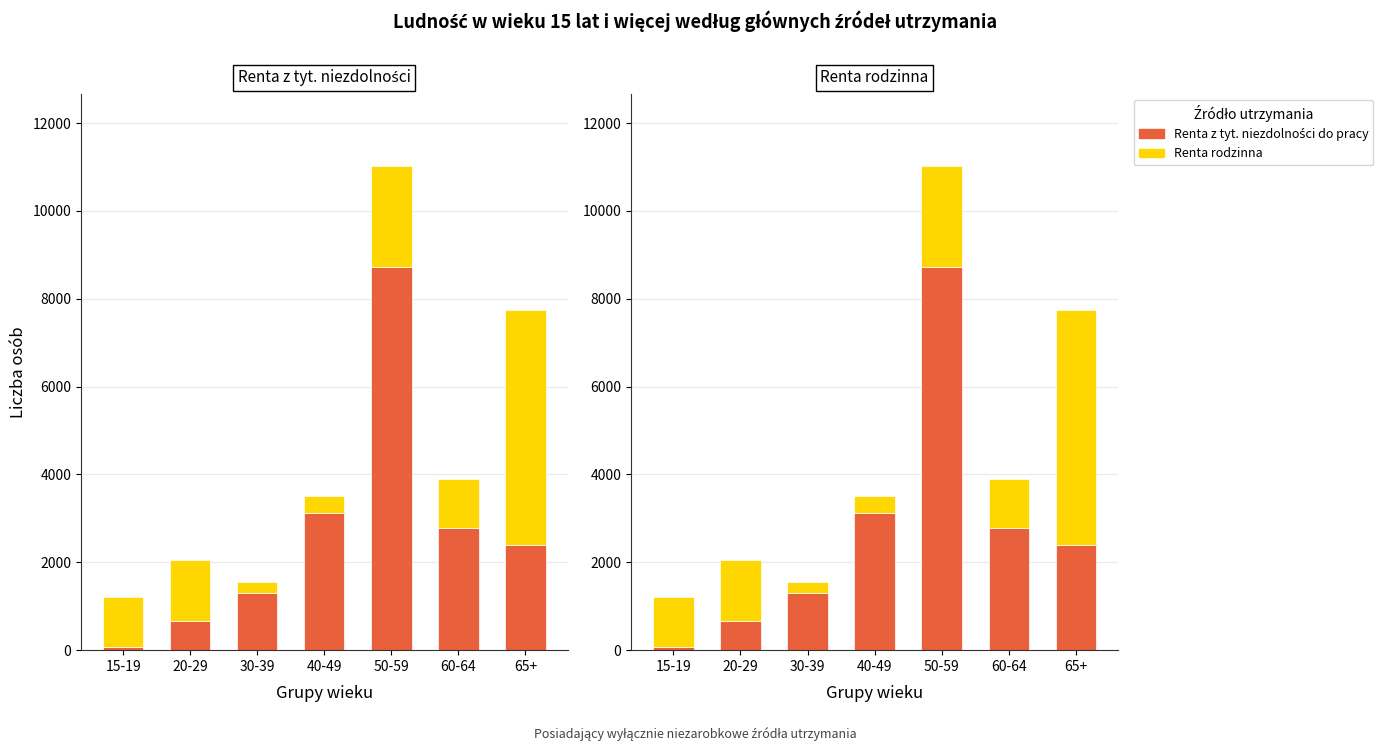

Read the Renta z tyt. niezdolności do pracy value at 65+.

2384